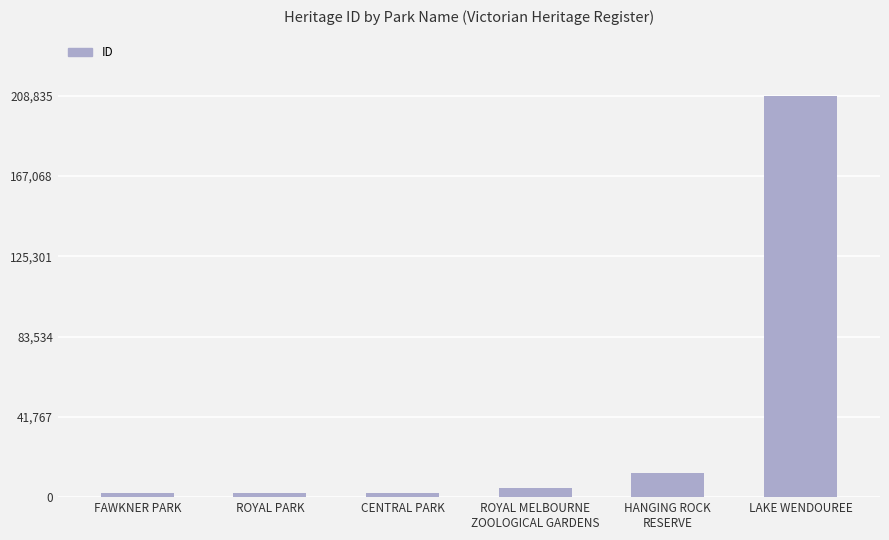

What is the greatest value displayed?

208835